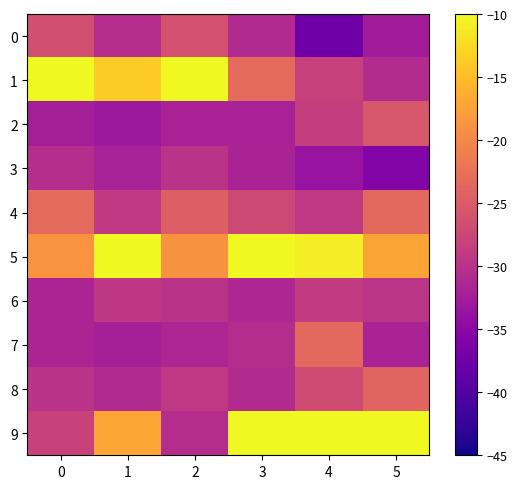

How many categories are shown in the chart?

6